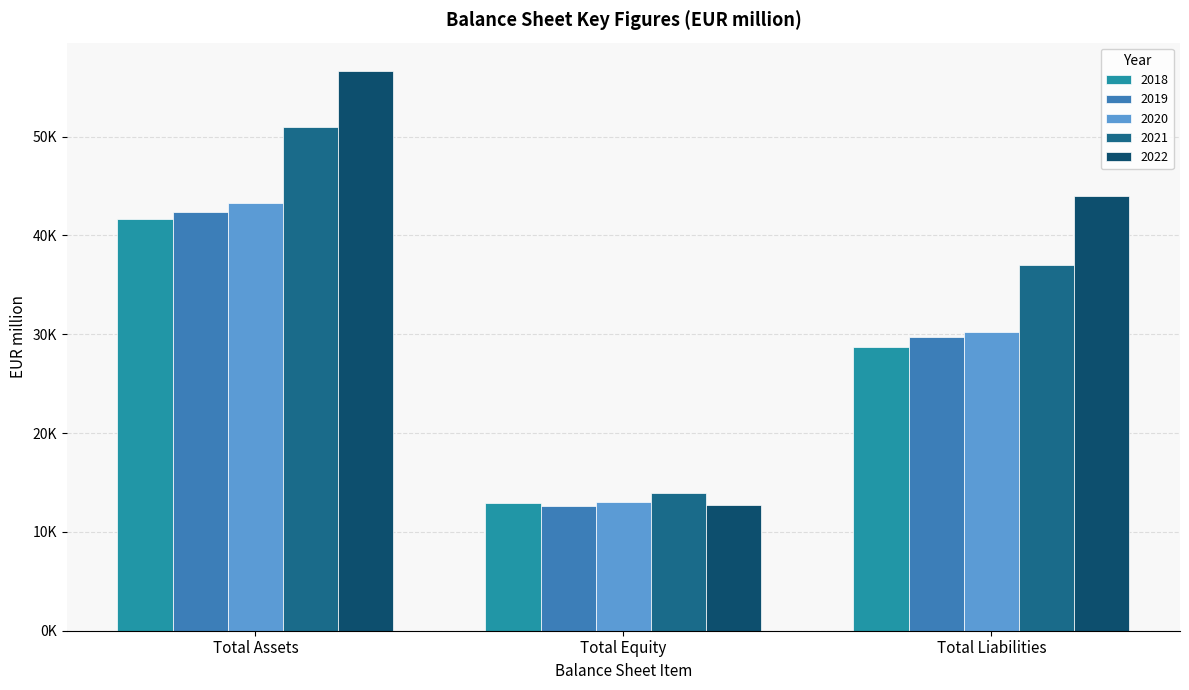

Which category has the lowest value in the 2022 series?

Total Equity